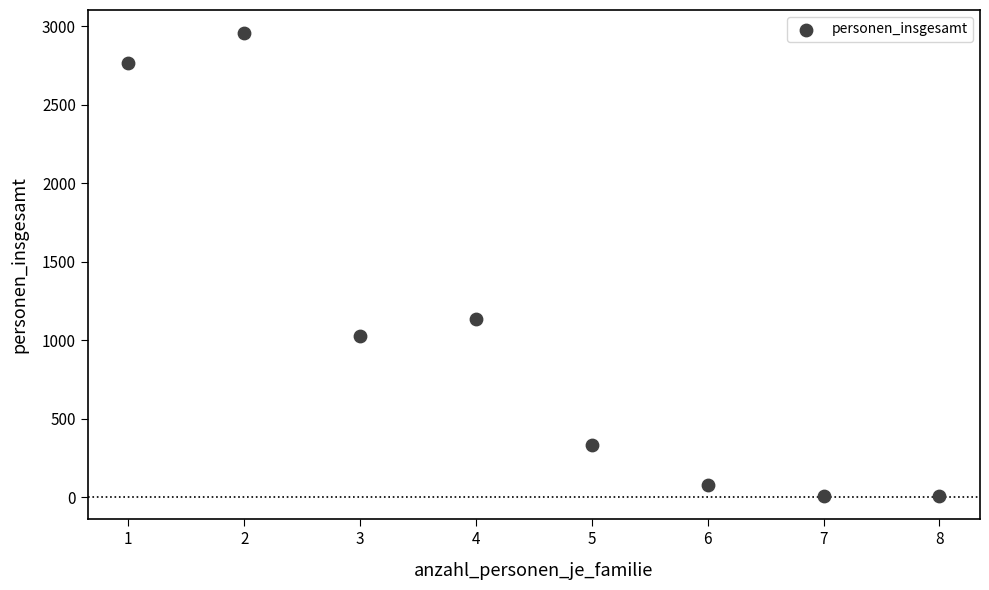

What is the average X value?

4